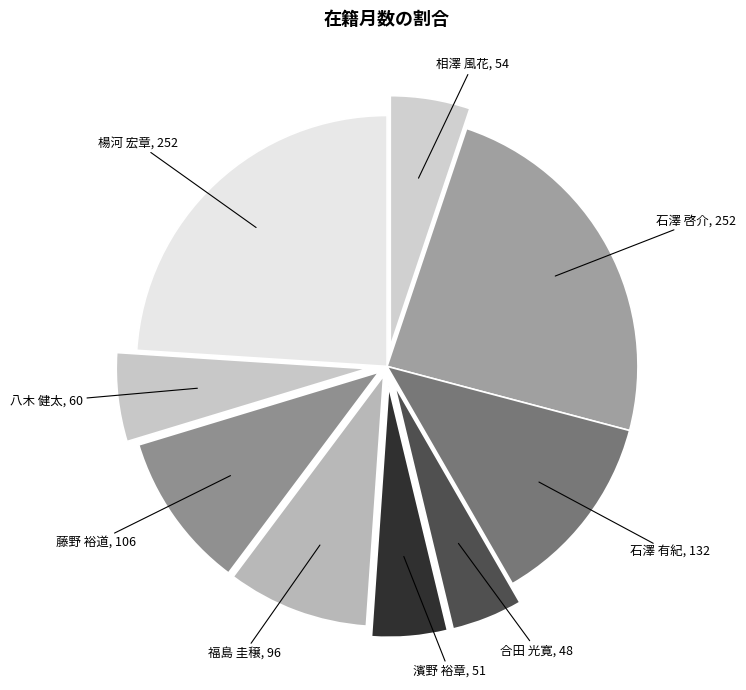

To the nearest percent, what is the difference between the largest and smallest slice percentages?

19%